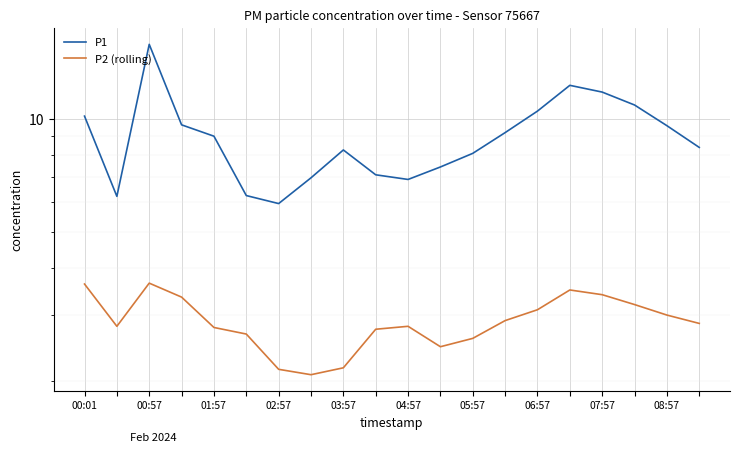

Which series changed the most between 01:57 and 15?

P1